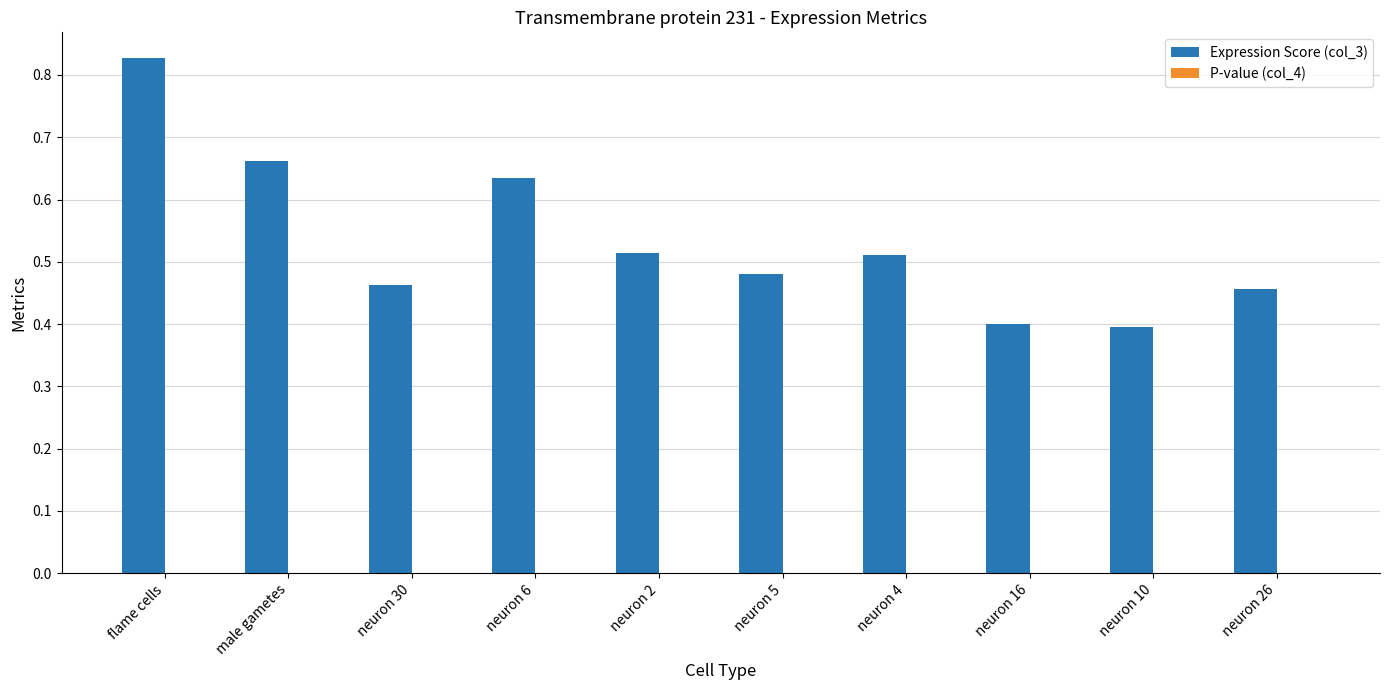

What is the sum of all Expression Score (col_3) values?

5.3